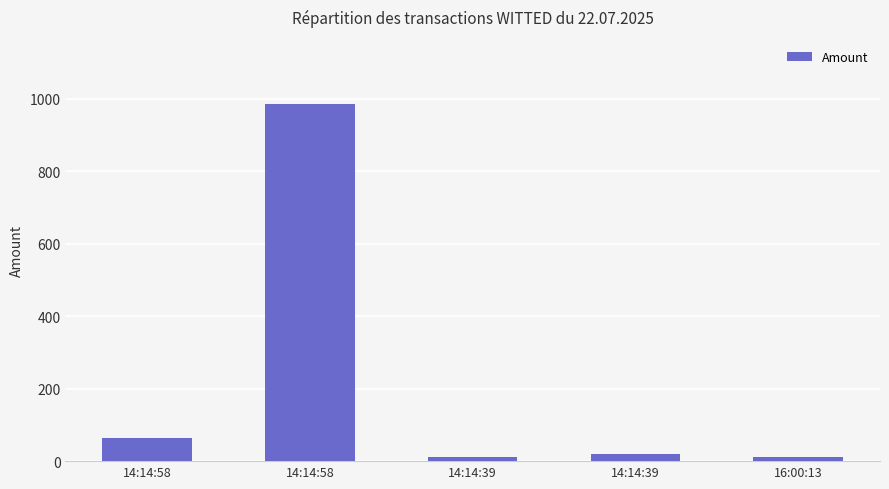

How many bars are there in total?

5